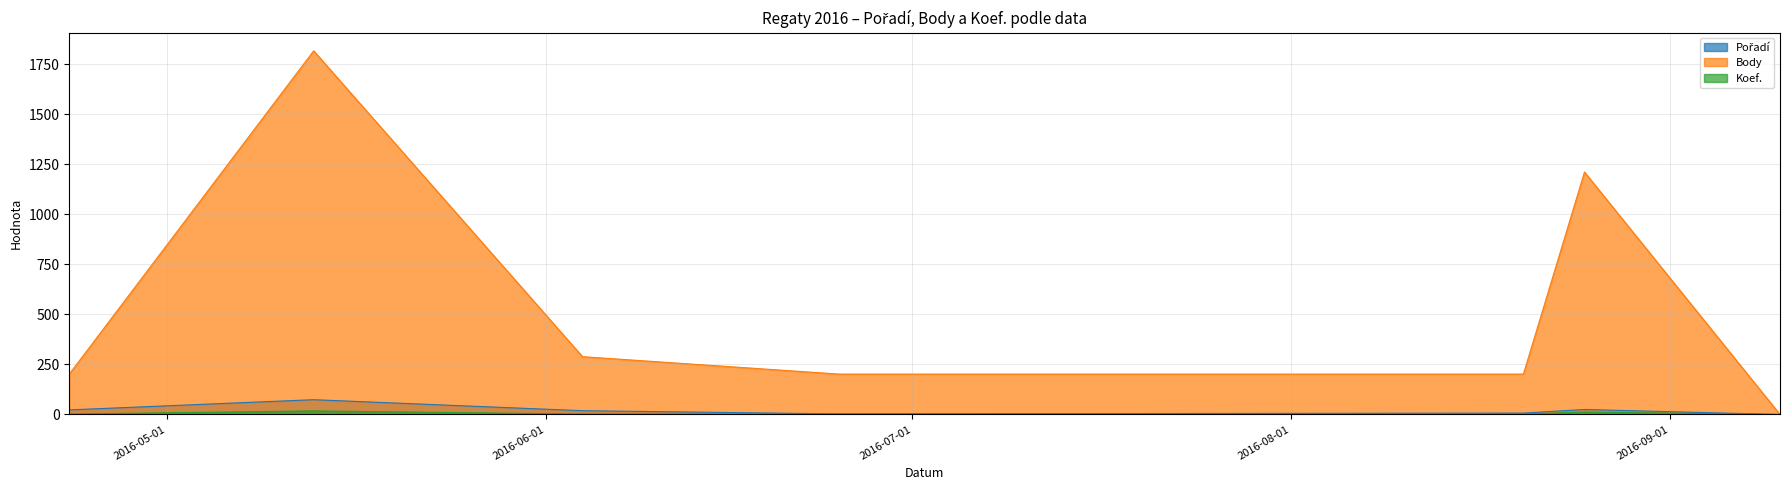

At which category is the sum across all series the highest?

2016-05-13